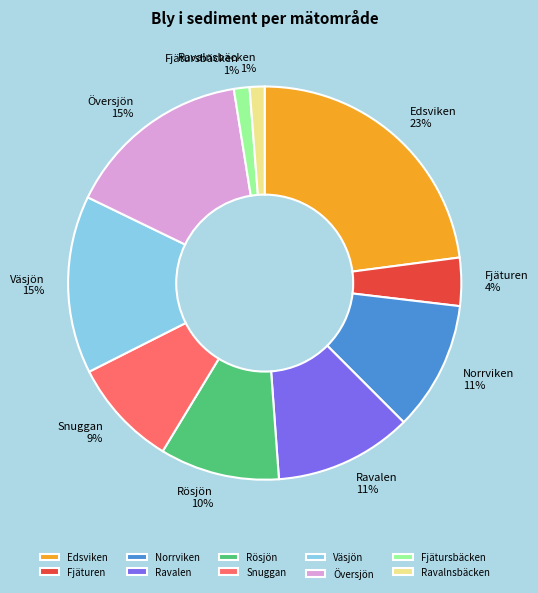

Does any single category account for the majority?

No